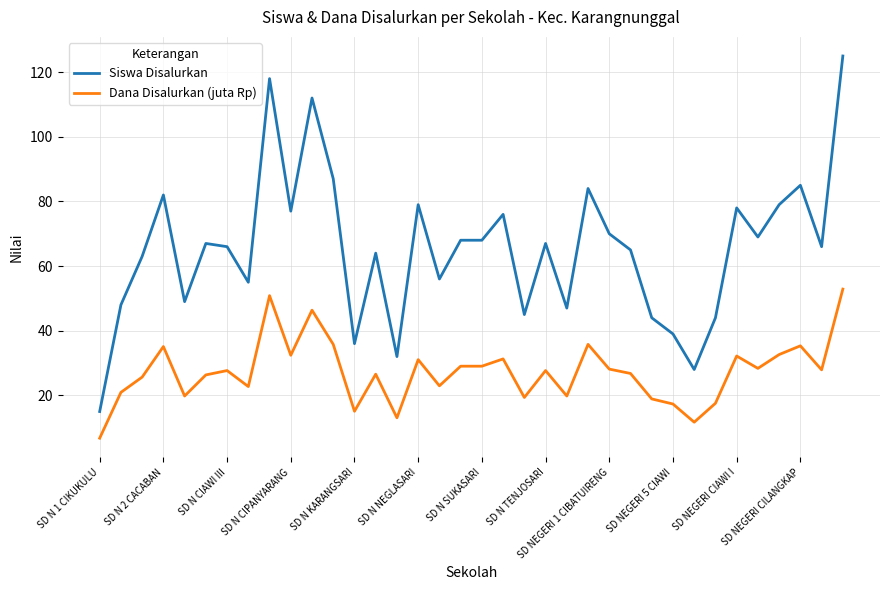

Which series has the widest spread of values?

Siswa Disalurkan